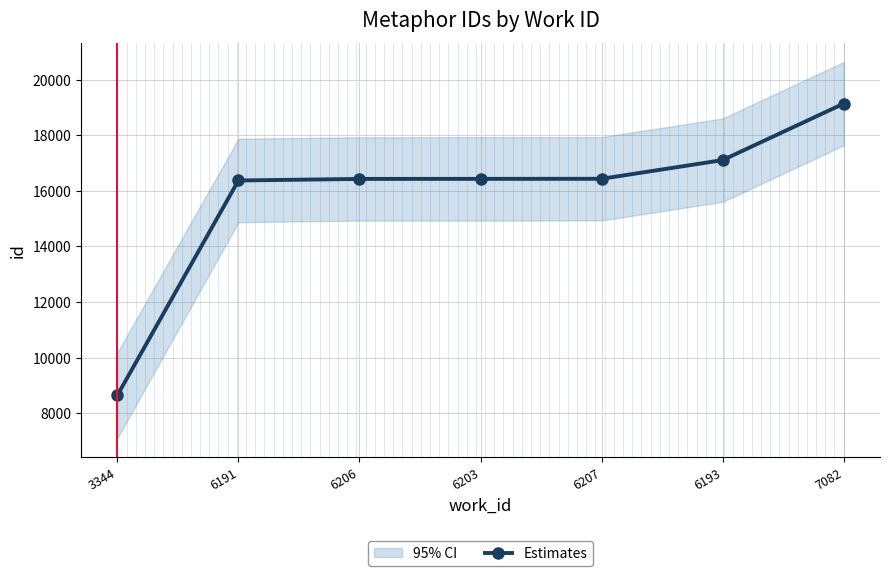

What position from the right is 6206?

5